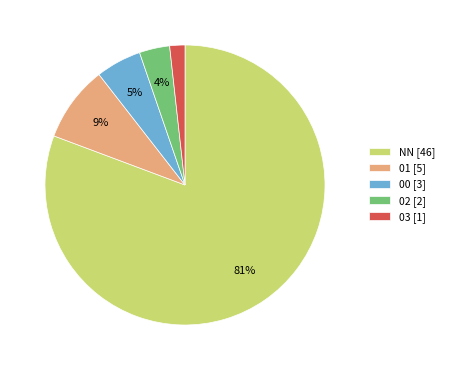

To the nearest percent, what percentage of the pie is 00?

5%